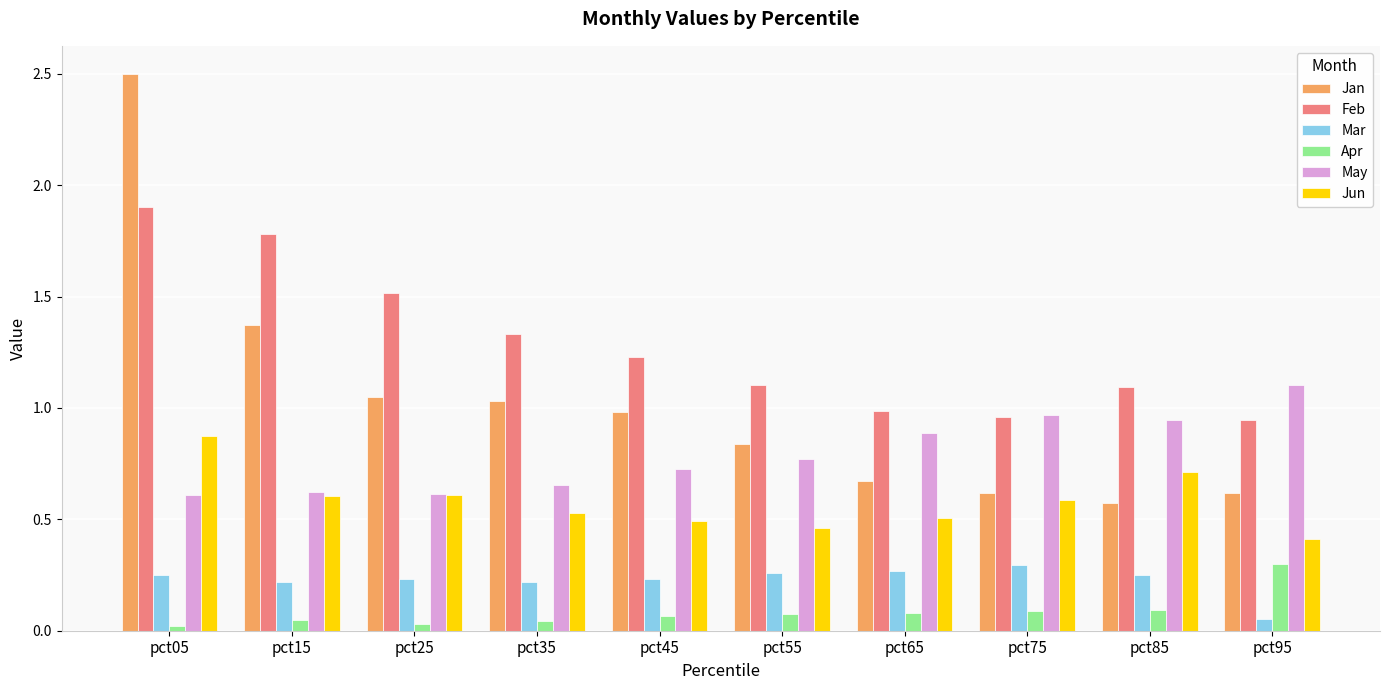

Which series has the widest spread of values?

Jan